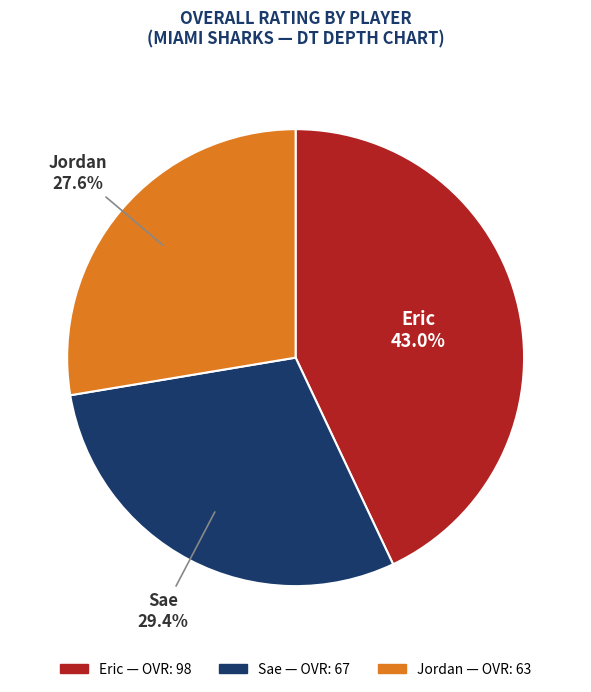

Does any single category account for the majority?

No